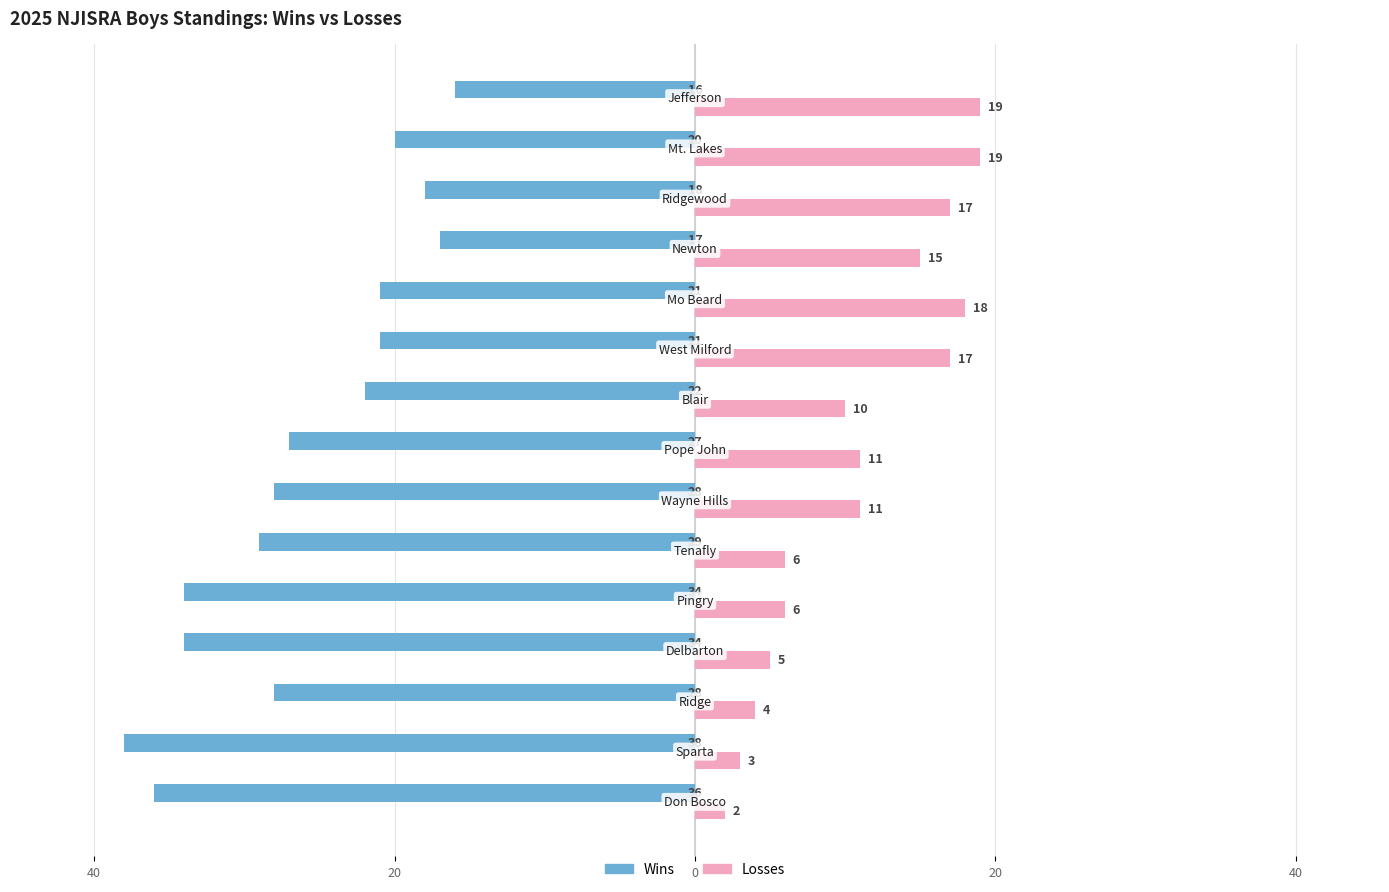

What are all the series names shown in the legend?

Wins, Losses